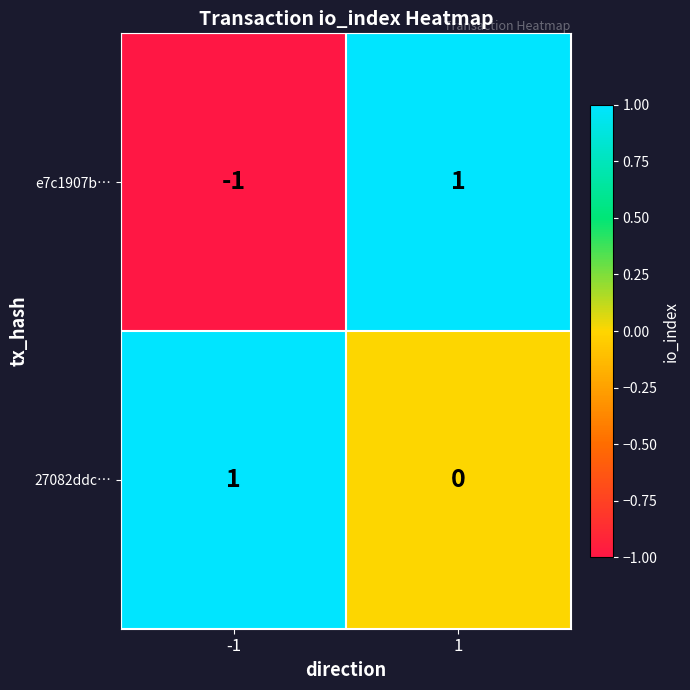

Between -1 and 1, which series saw the biggest shift?

e7c1907b…